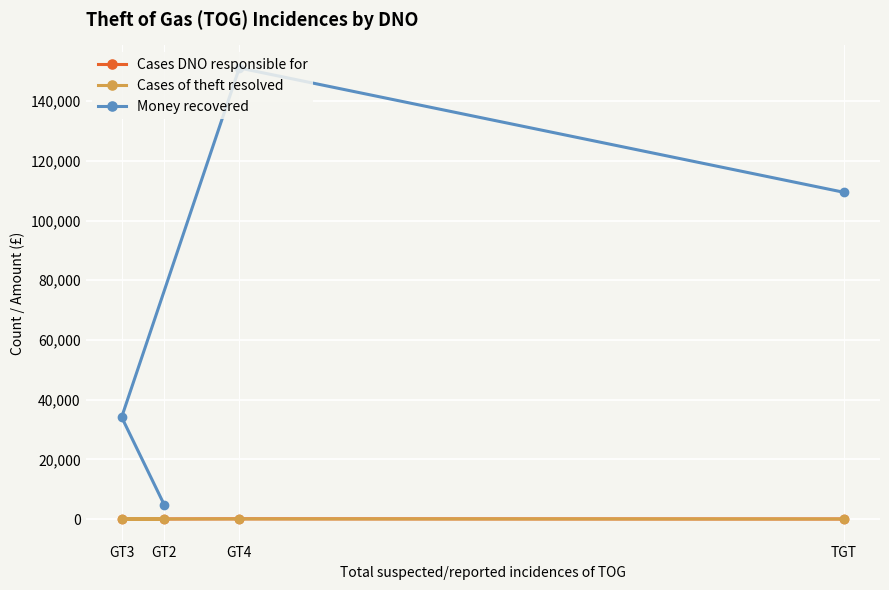

At which category does the chart reach its minimum across all series?

GT3